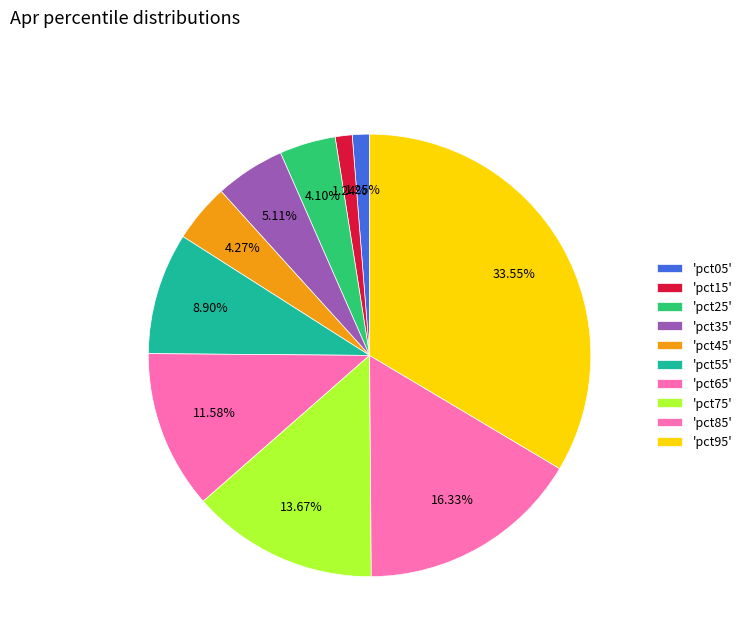

How many slices are in this pie chart?

10